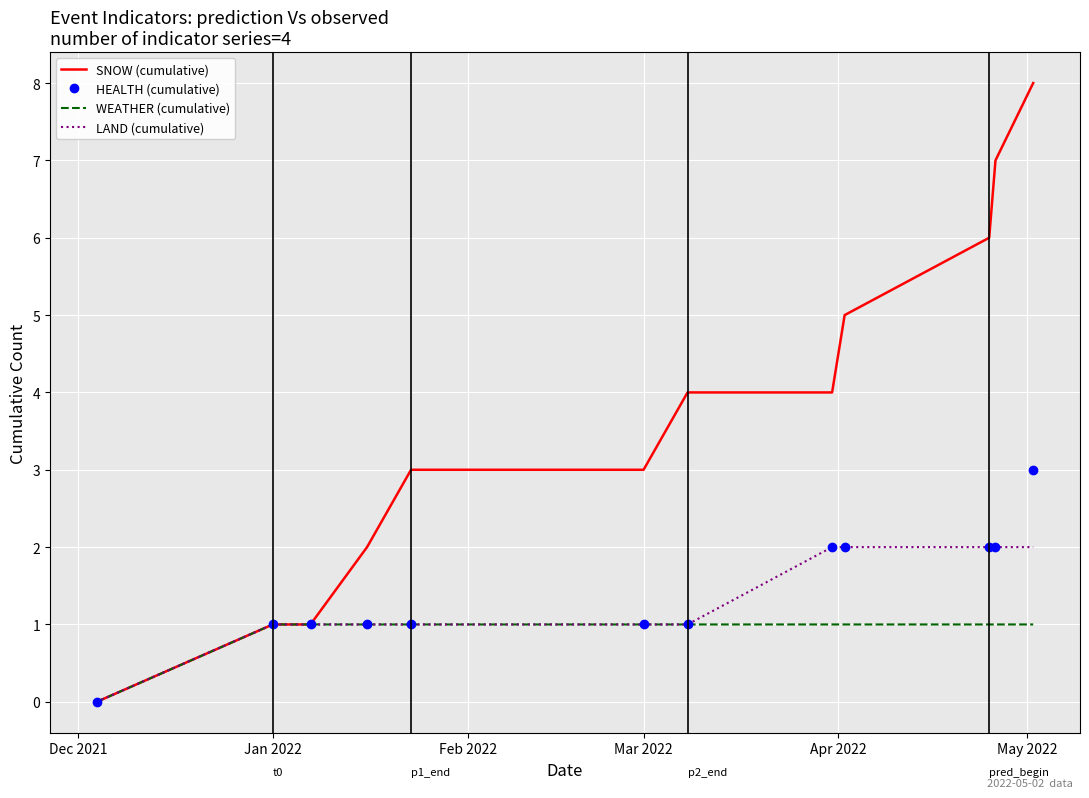

Which series has the largest total across all categories?

SNOW (cumulative)